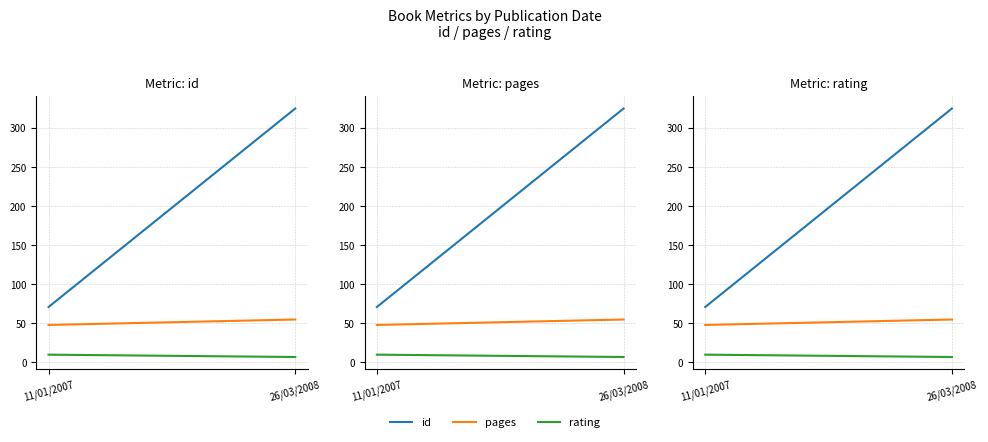

What are all the series names shown in the legend?

id, pages, rating